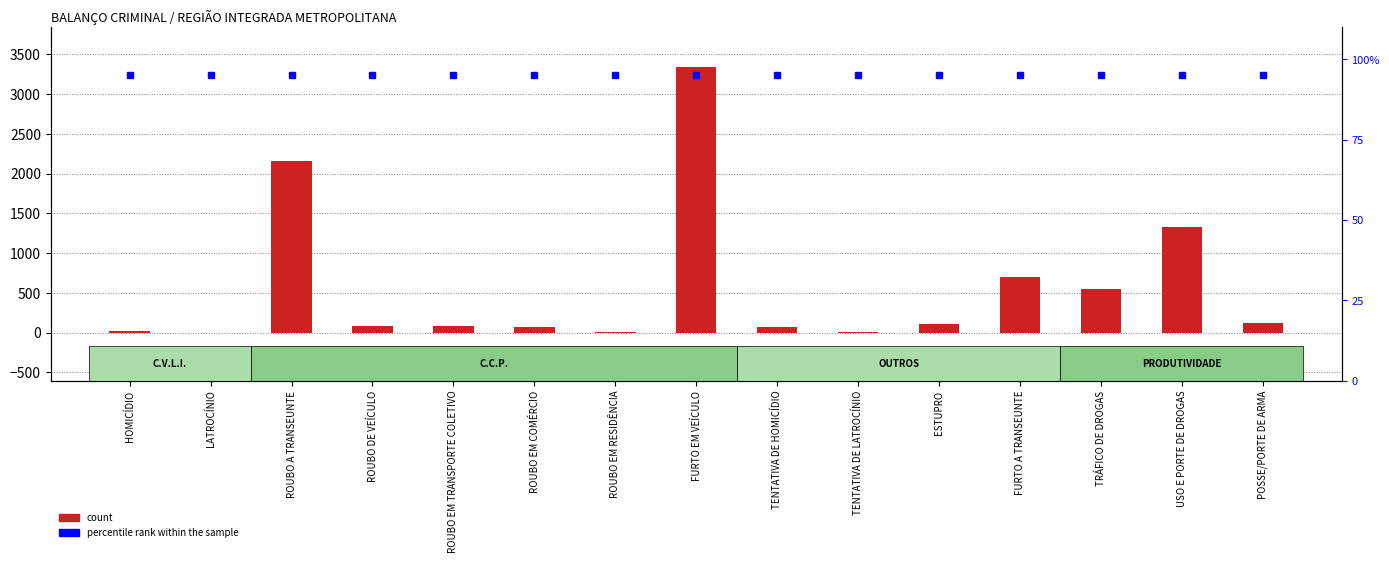

Count the number of data series in this chart.

2